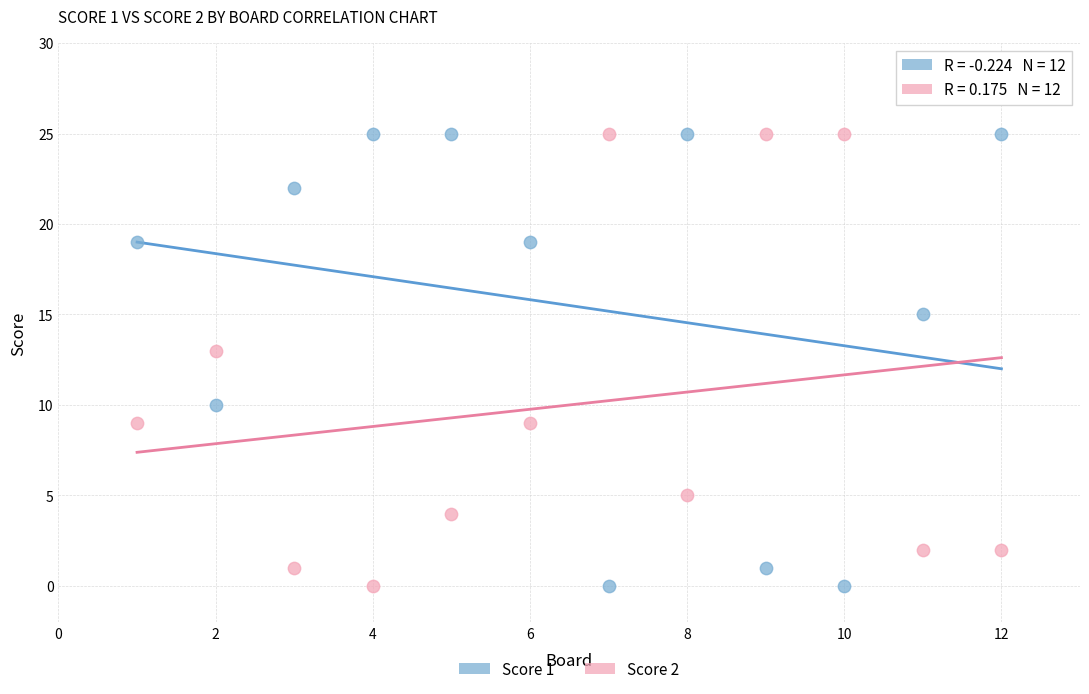

Across all series, what Y value is closest to 12?

13